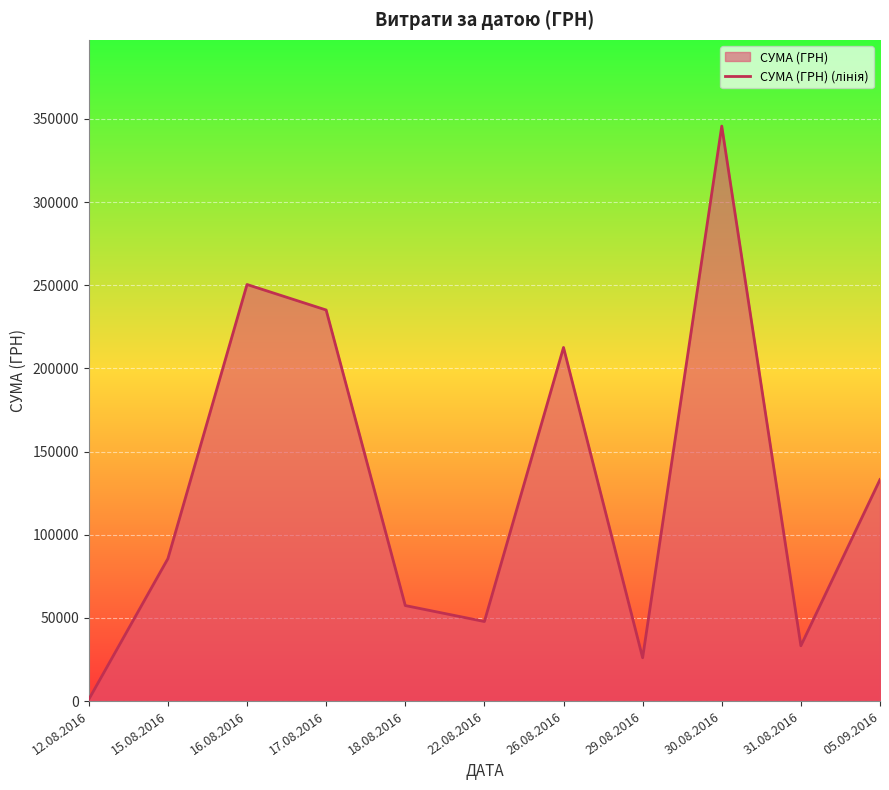

The chart shows a value of 345687.3 at 30.08.2016. True or false?

True